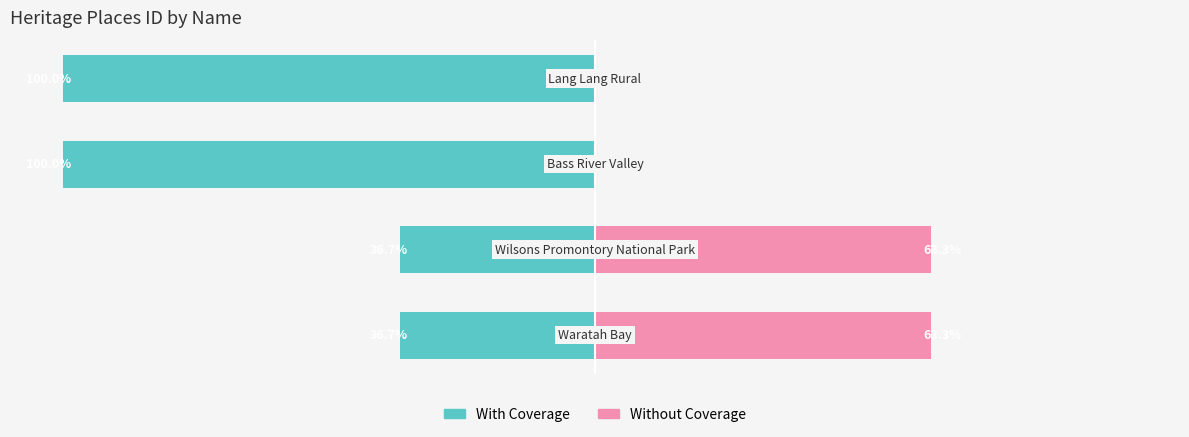

What is the value of the Without Coverage bar at the 1st from the left?

63.3